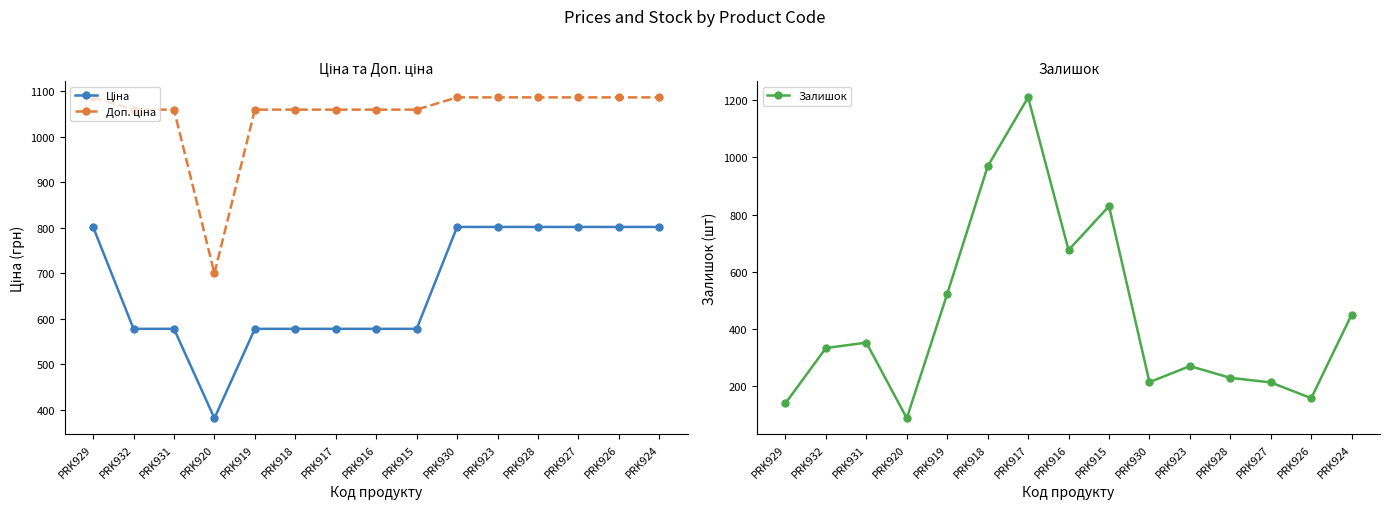

What is the sum of the Ціна values at PRK931 and PRK928?

1380.2